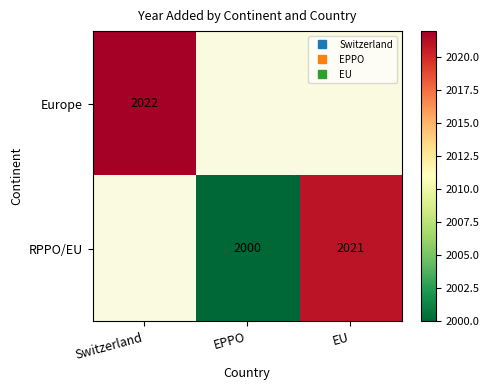

How many distinct data groups are displayed?

2